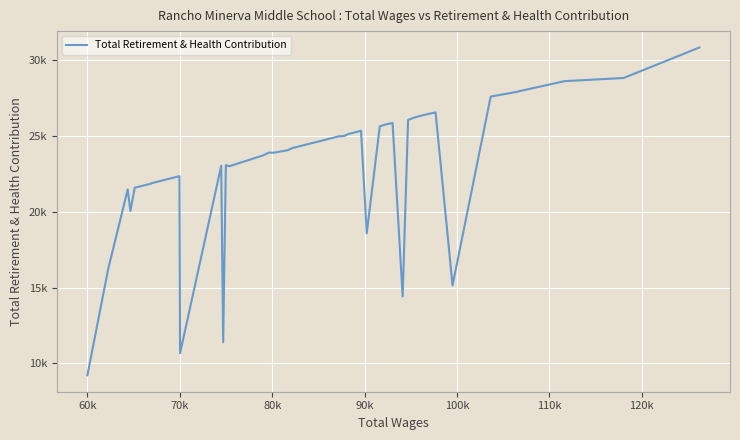

Is this an area chart (filled region under the line)?

No